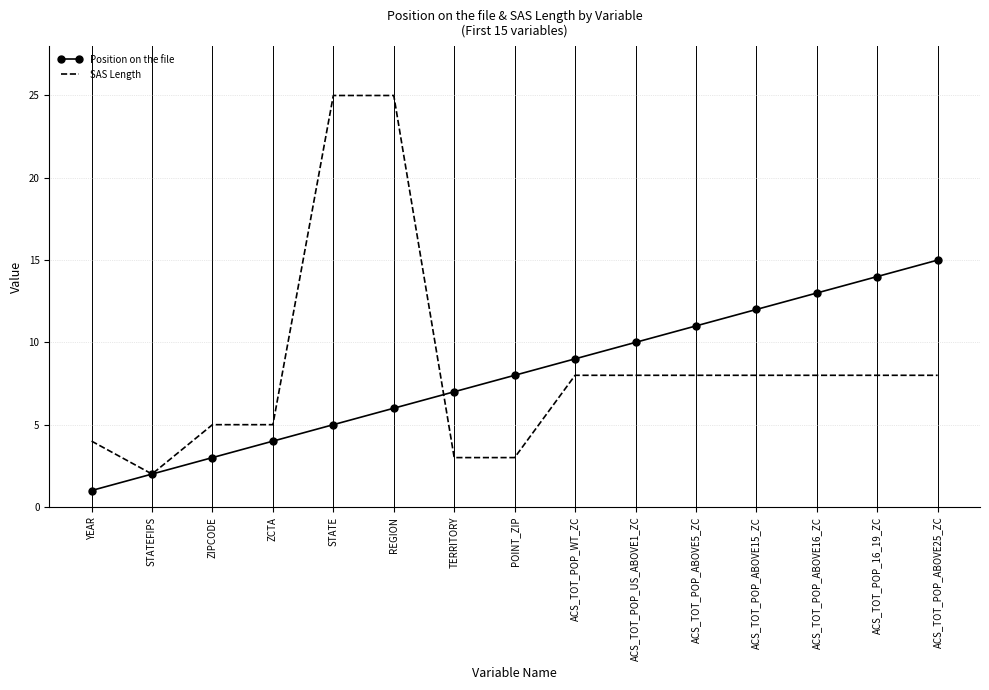

What are all the series names shown in the legend?

Position on the file, SAS Length